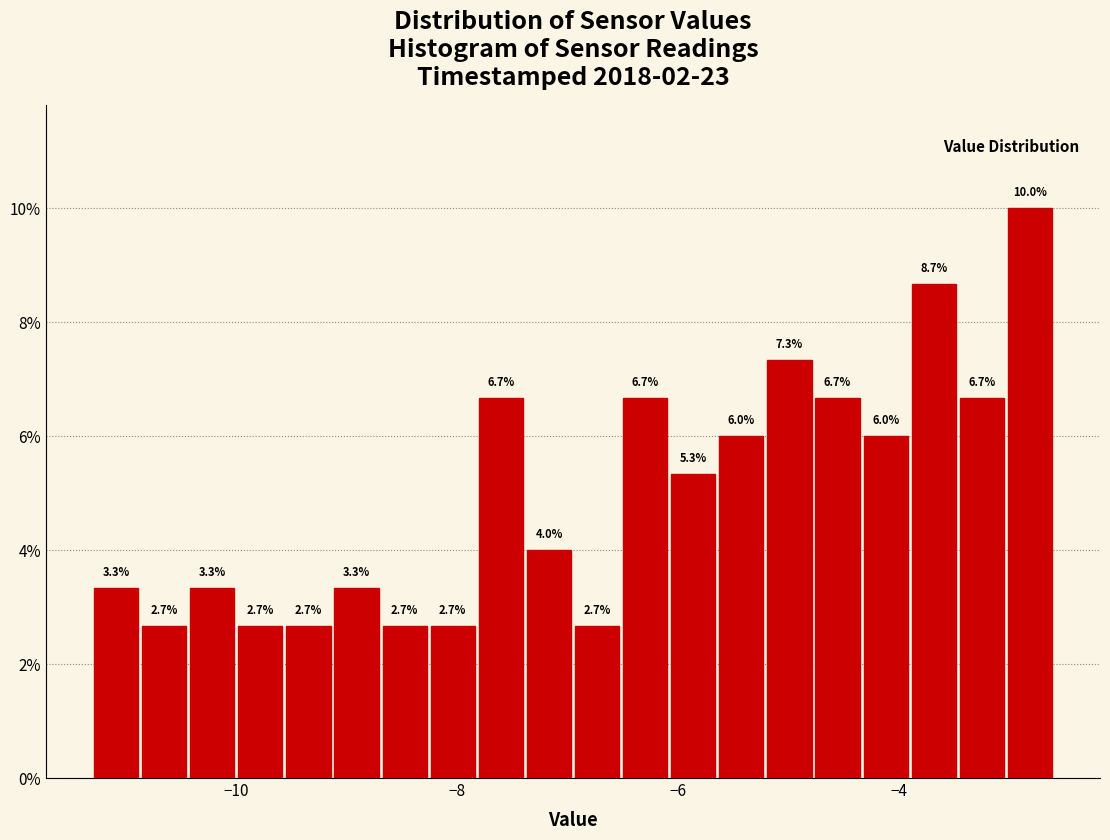

Read against the x-axis, roughly where is the centre of the tallest bar?

-2.8